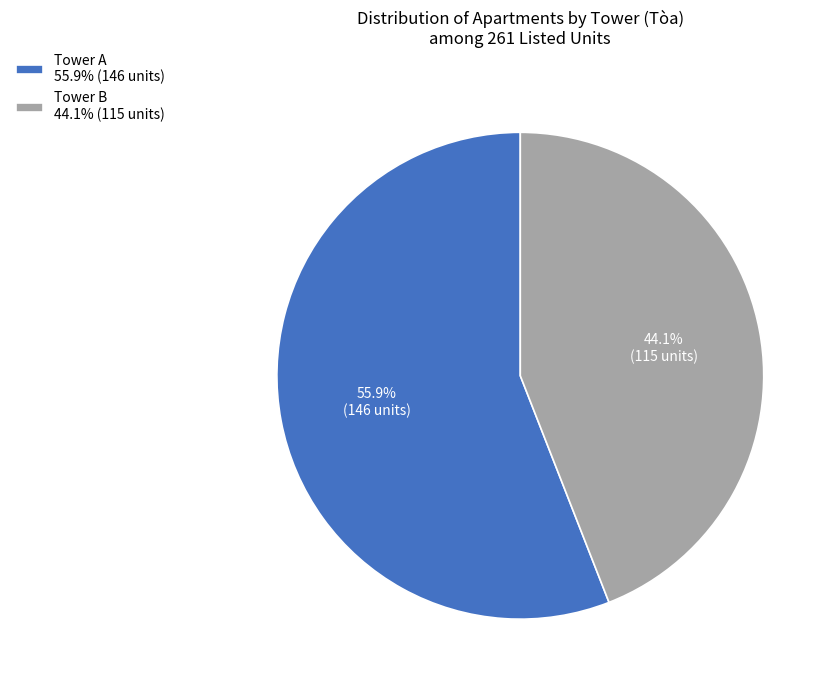

Rank the categories by value from lowest to highest.

Tower B 44.1% (115 units), Tower A 55.9% (146 units)